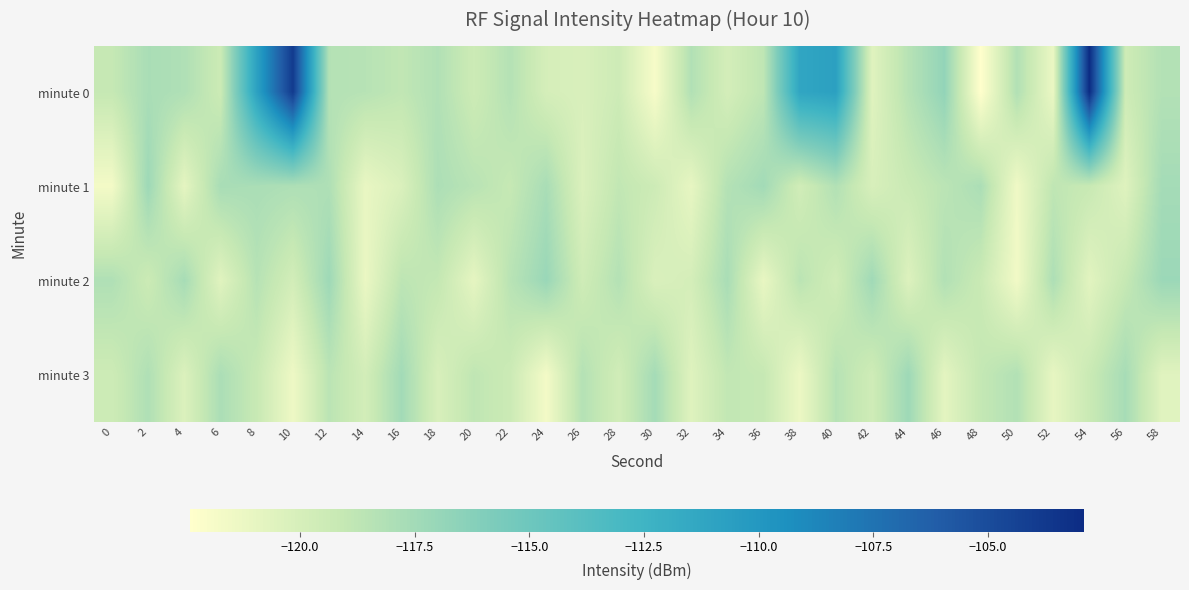

Count the number of categories in the chart.

30